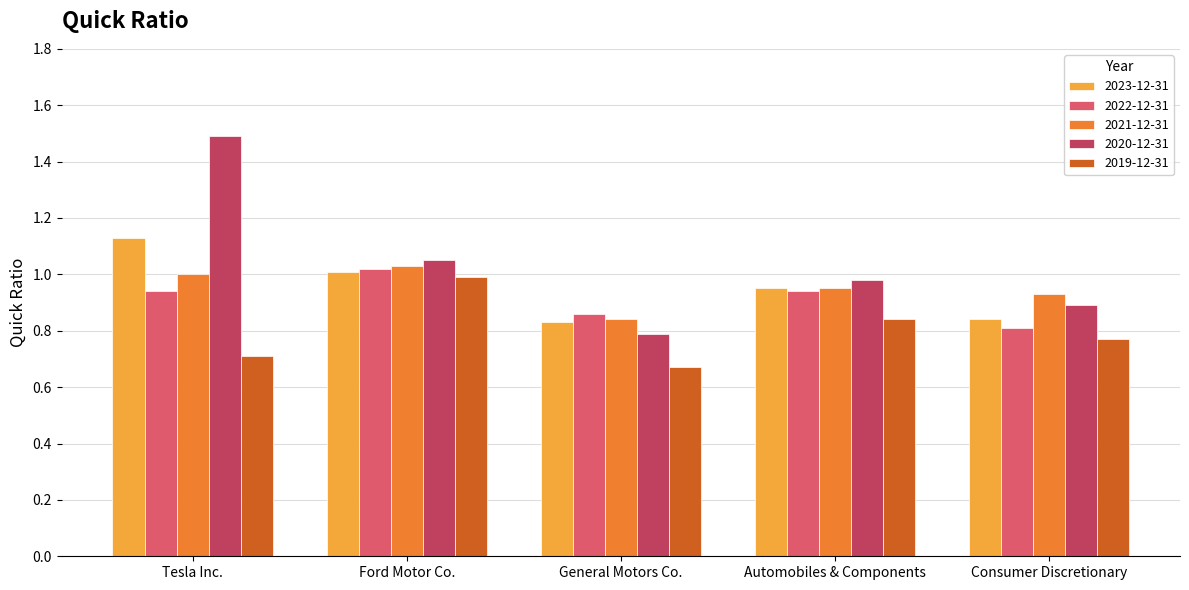

At which label does 2020-12-31 reach its minimum?

General Motors Co.